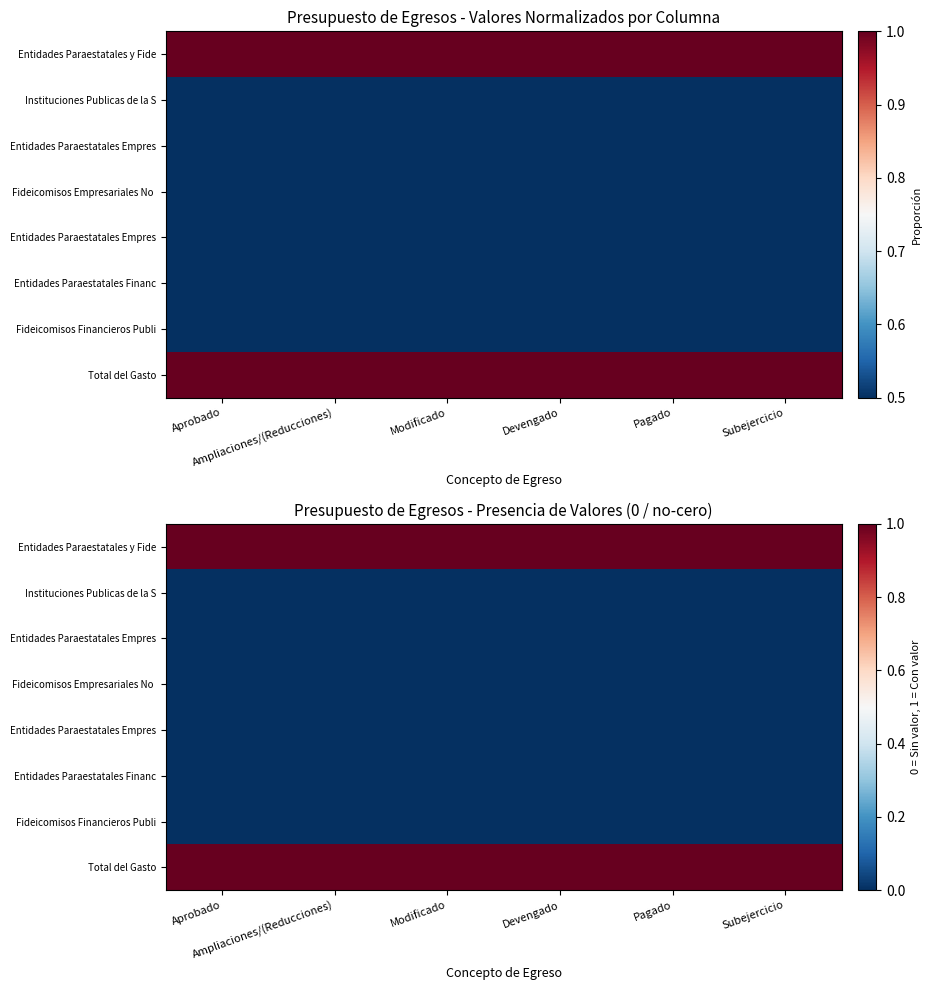

Which label corresponds to the largest value in the chart?

Aprobado